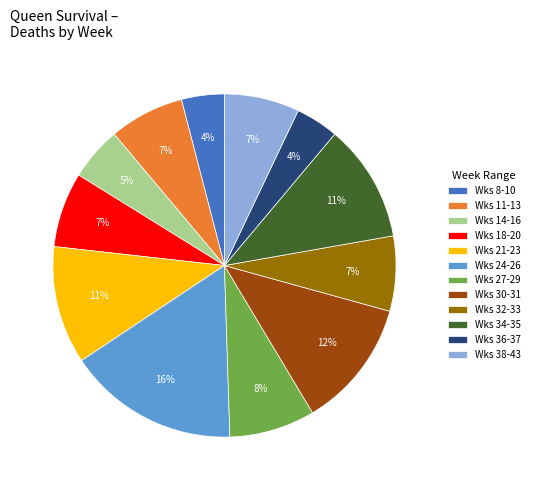

Approximately how many times larger is the value at Wks 27-29 compared to Wks 11-13?

1.1